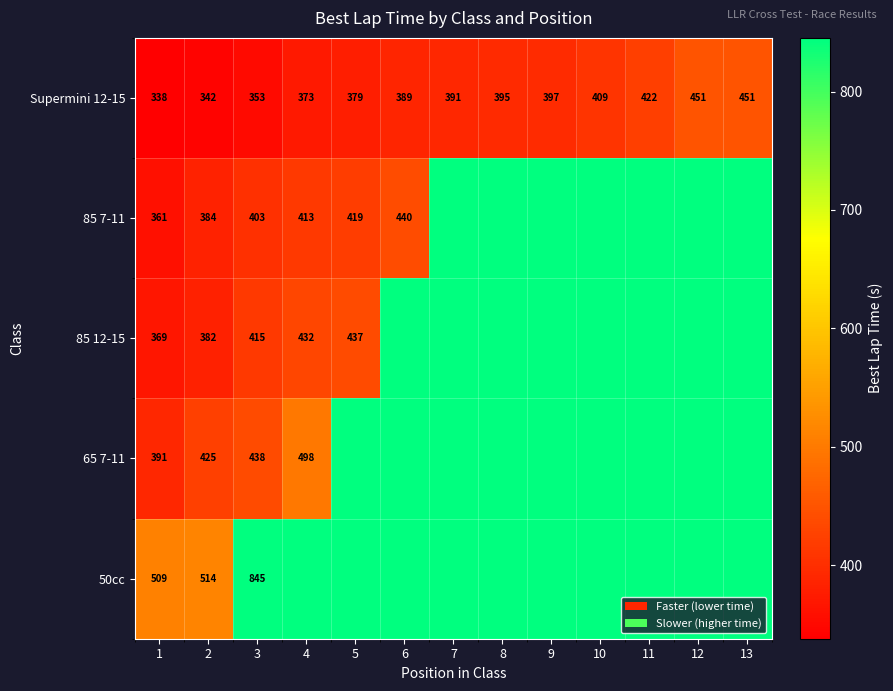

List the labels in order of 65 7-11 value, smallest first.

1, 2, 3, 4, 5, 6, 7, 8, 9, 10, 11, 12, 13